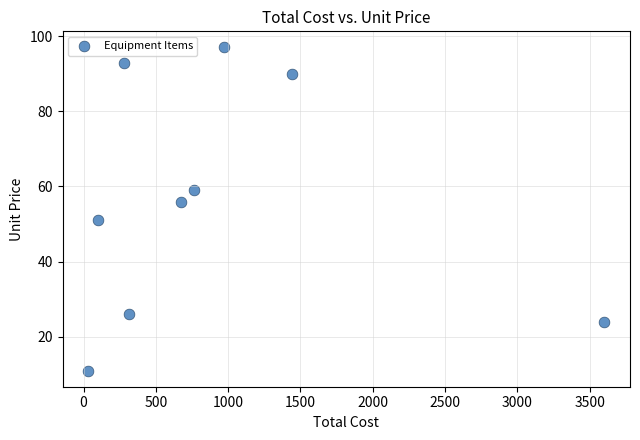

What Y value in the scatter plot is closest to 54?

56